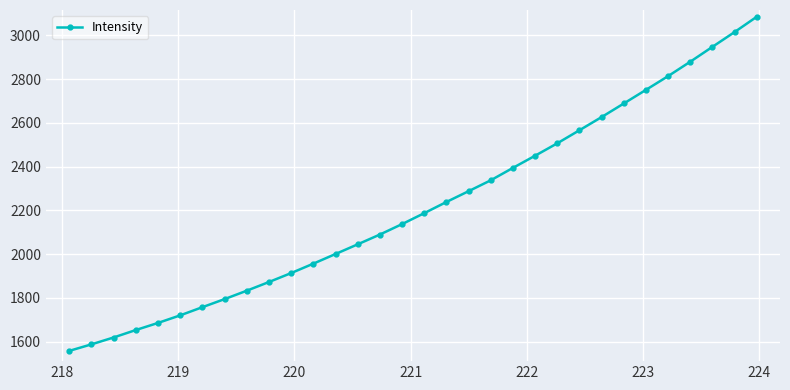

What is the greatest value displayed?

3085.3